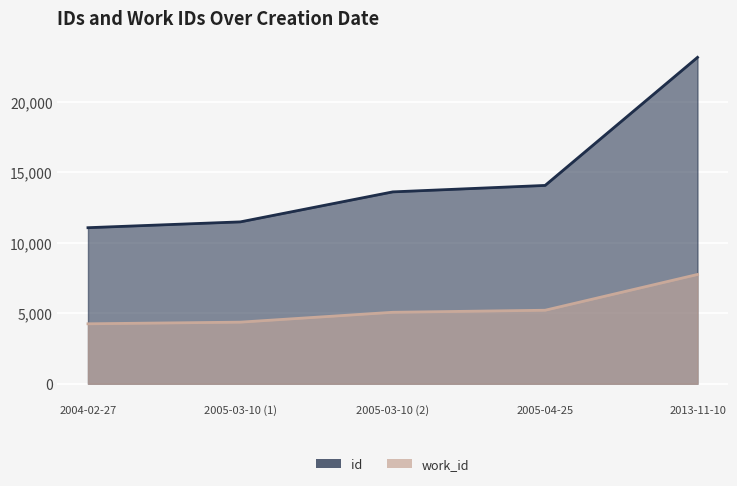

At which category is the sum across all series the highest?

2013-11-10